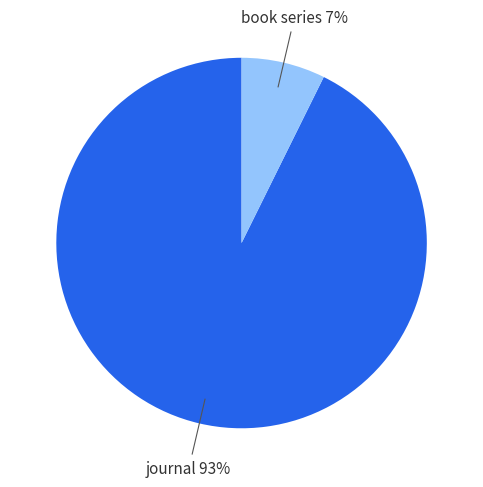

Is the sum of journal and book series greater than half?

Yes